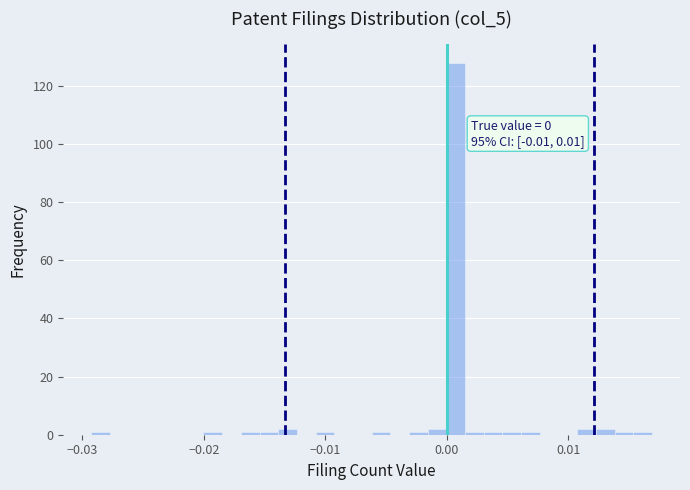

Read against the x-axis, roughly where is the centre of the tallest bar?

0.001